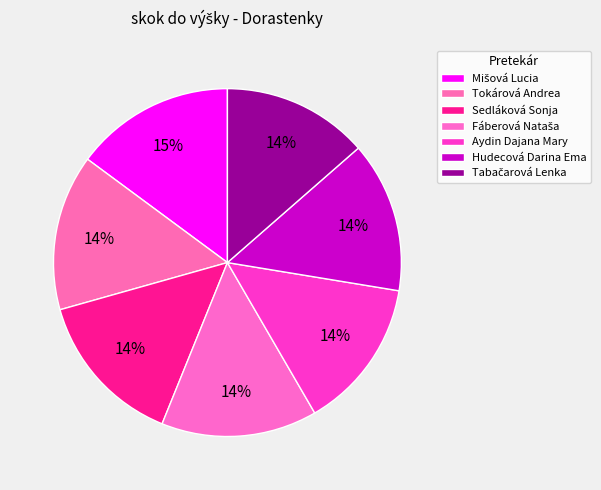

Which slice is the largest?

Mišová Lucia